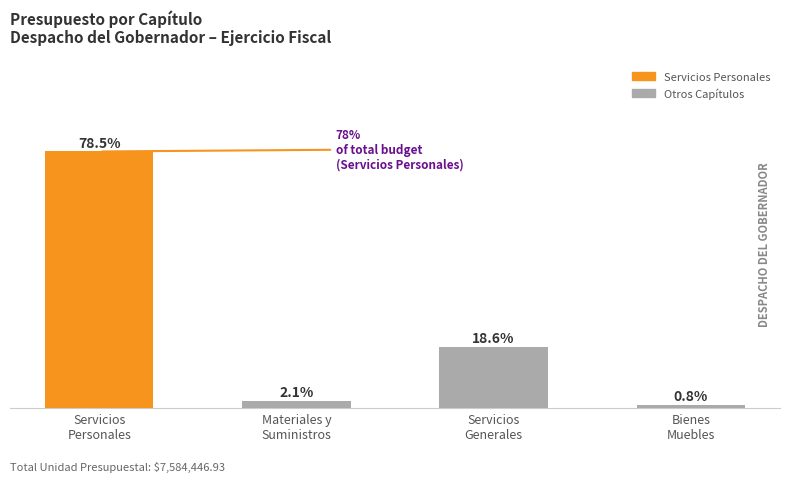

Between Servicios
Personales and Bienes
Muebles, which is larger?

Servicios
Personales